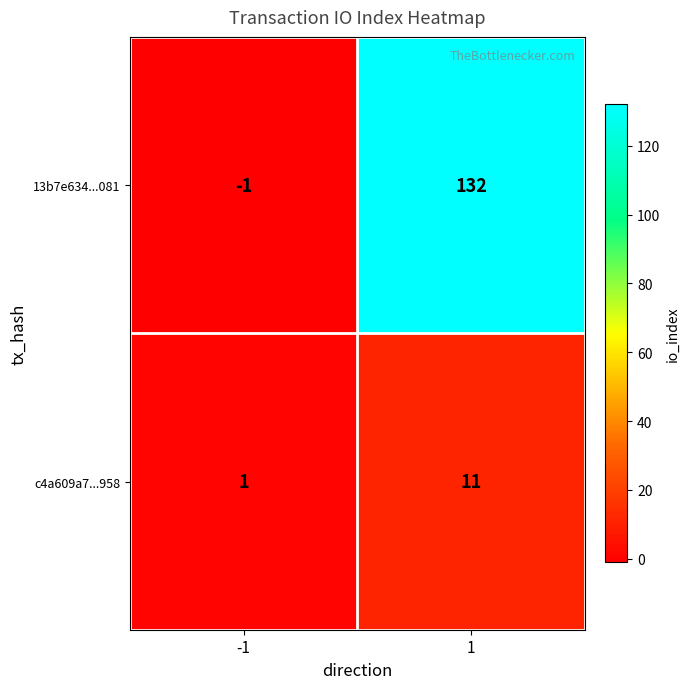

Rank the series by their average value, from highest to lowest.

13b7e634...081, c4a609a7...958